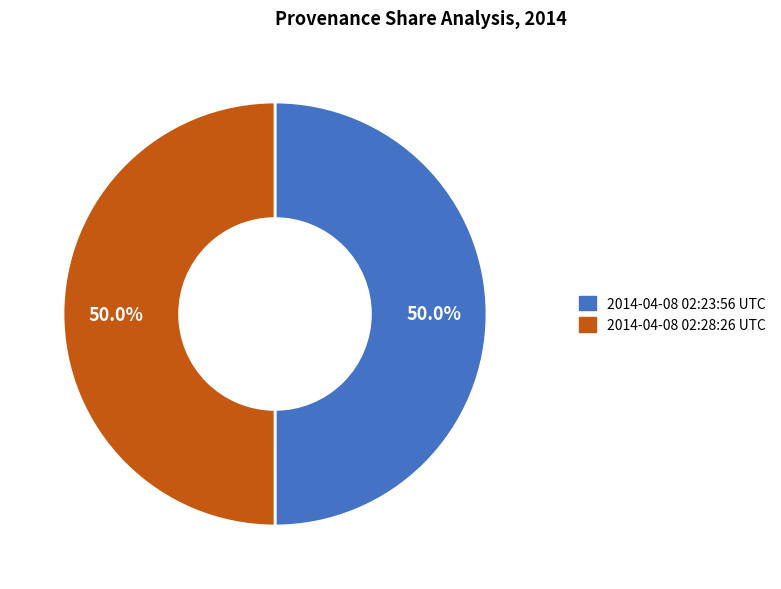

What is the total percentage of 2014-04-08 02:28:26 UTC and 2014-04-08 02:23:56 UTC?

100.0%